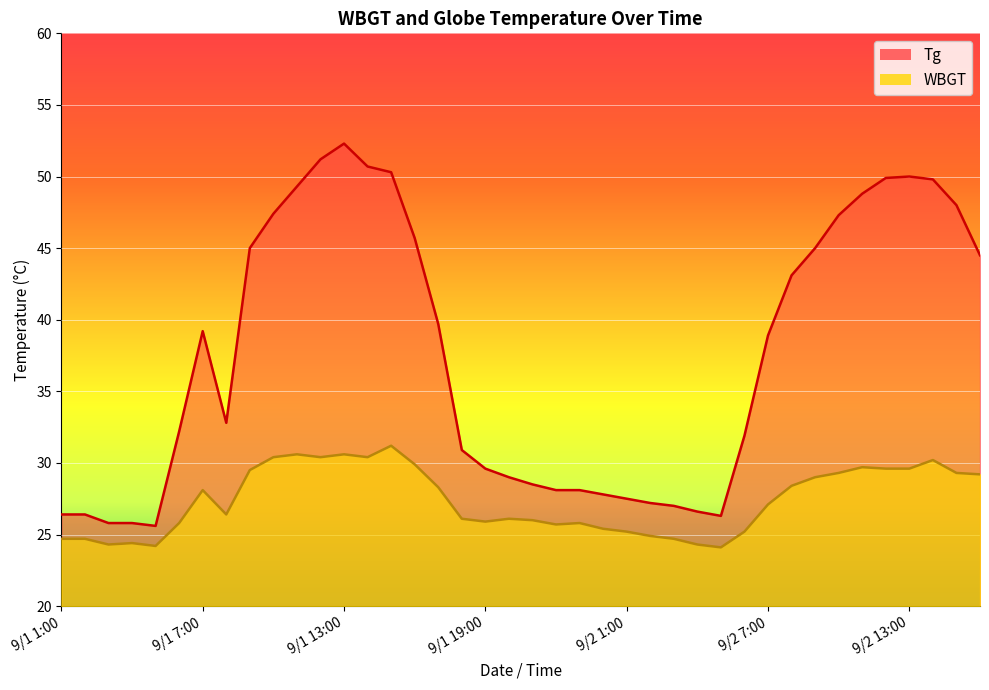

True or false: WBGT has a value of 28.4 at 9/2 8:00.

True